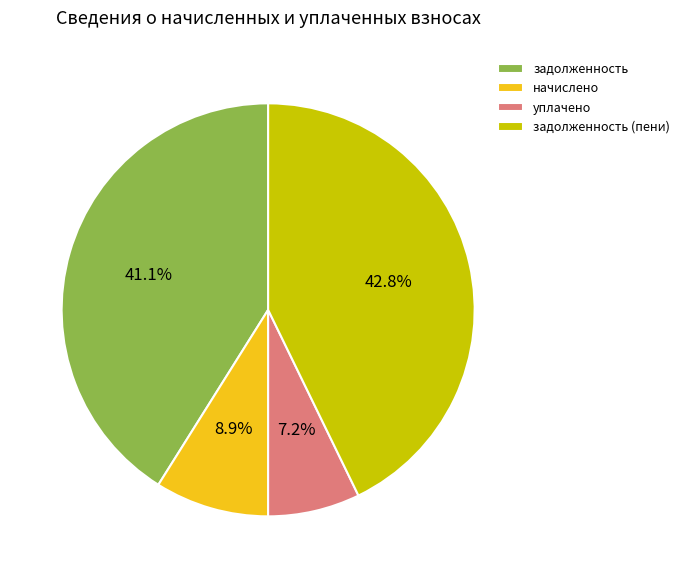

What is the total percentage of начислено and задолженность?

50.0%